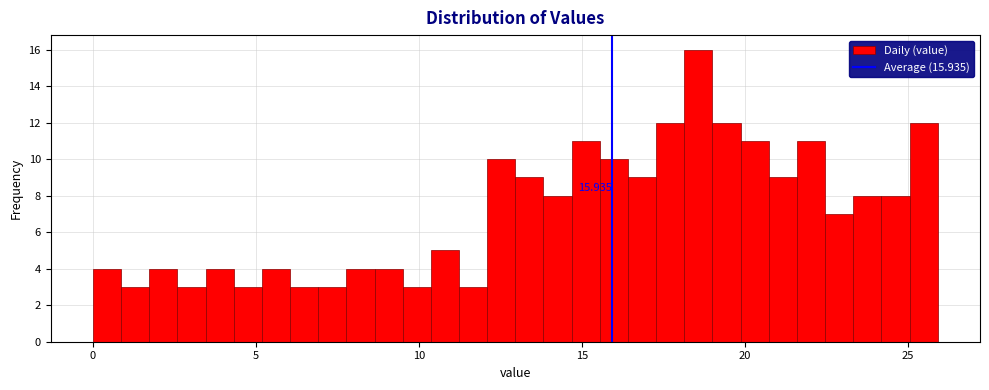

Read against the x-axis, roughly where is the centre of the tallest bar?

18.5